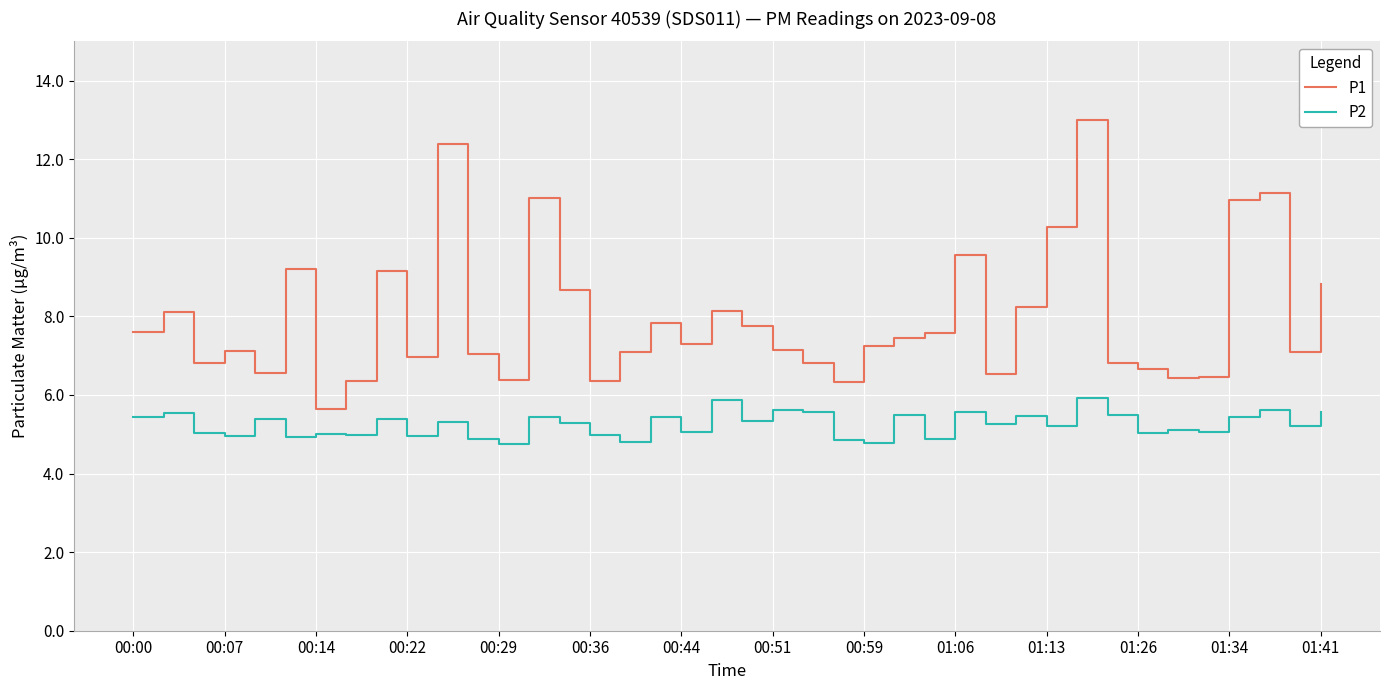

What are all the series names shown in the legend?

P1, P2